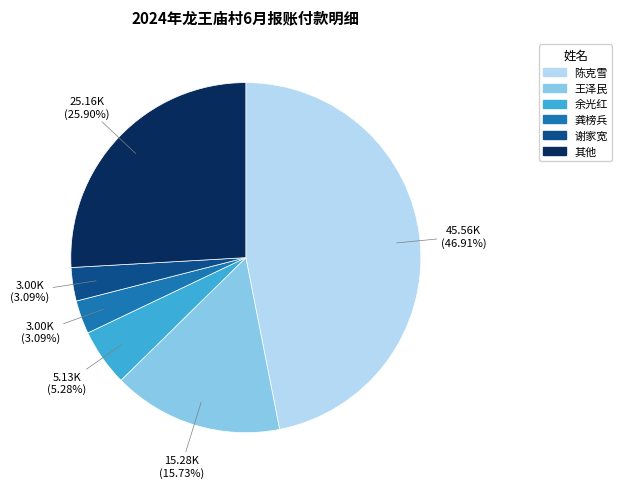

Is there a majority slice in this chart?

No